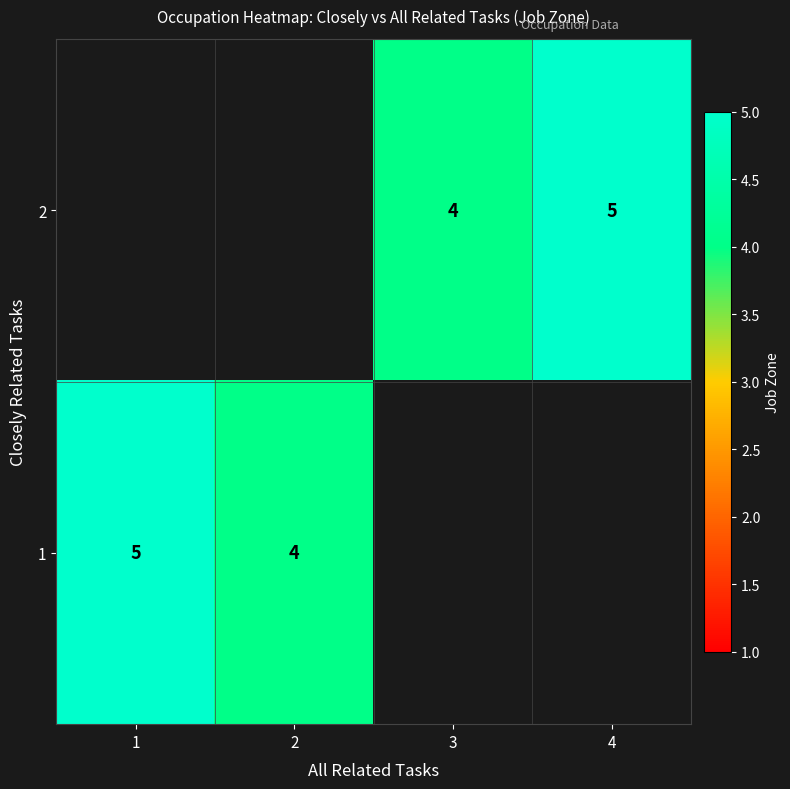

Count the number of categories in the chart.

4